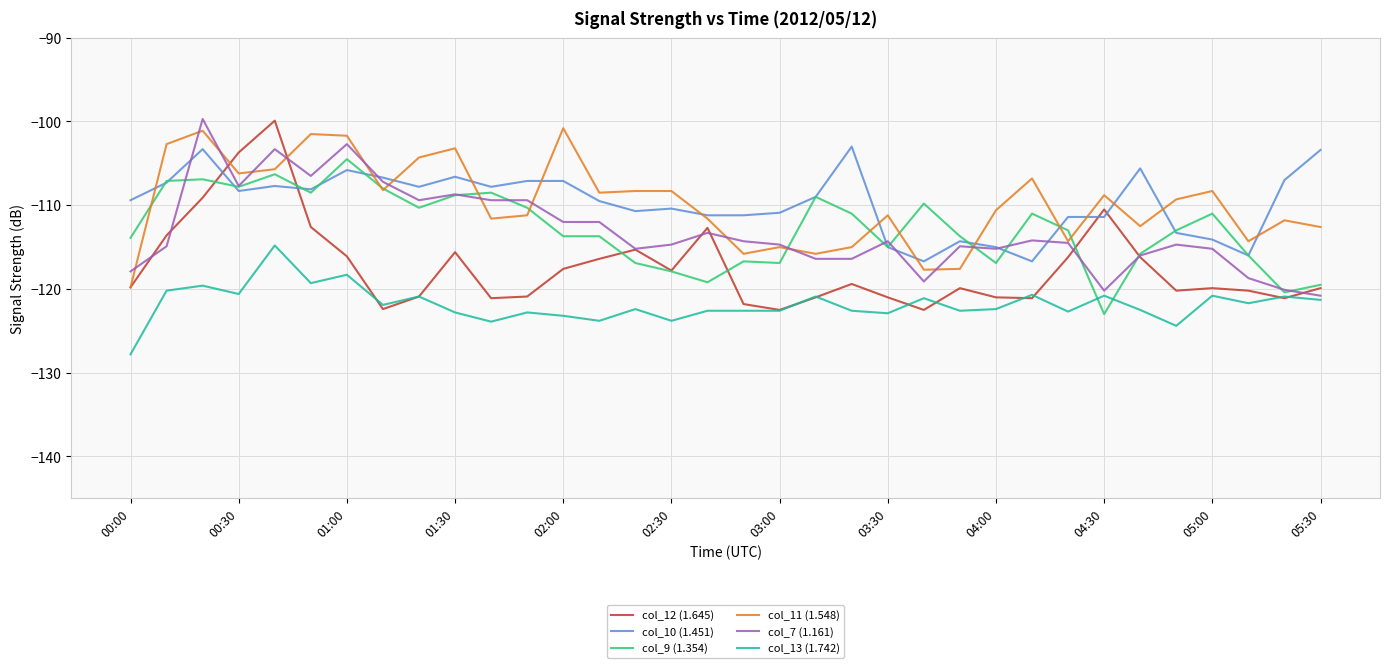

What is the maximum value for col_13 (1.742)?

-114.8